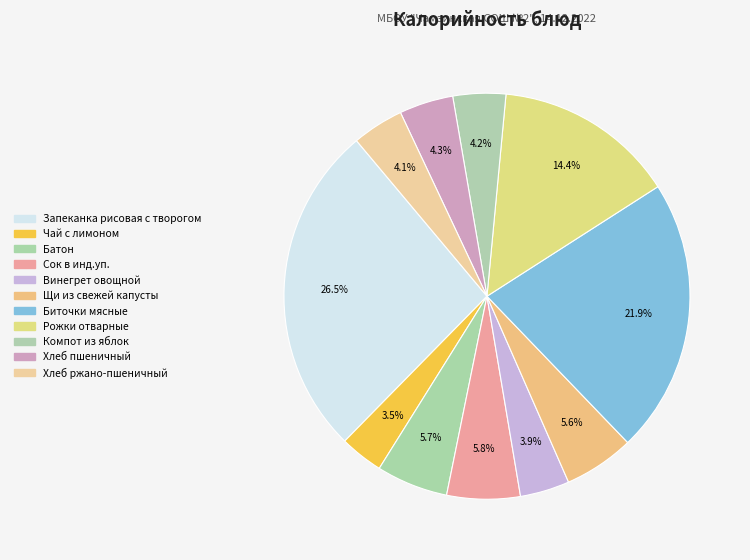

To the nearest percent, what is the combined percentage of Батон and Хлеб ржано-пшеничный?

10%